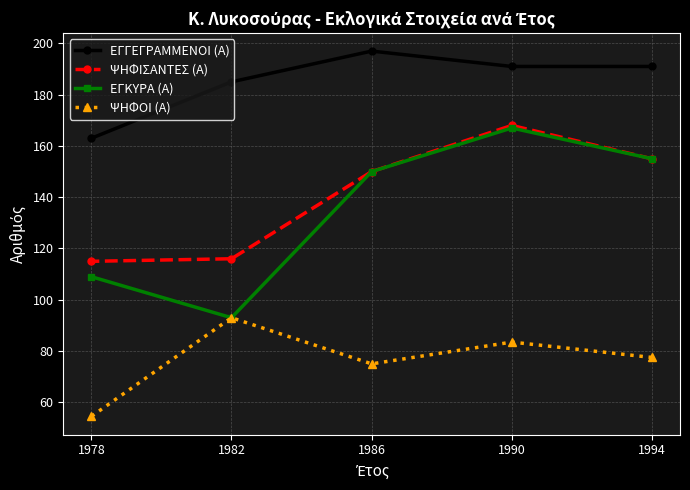

Which series has the largest total across all categories?

ΕΓΓΕΓΡΑΜΜΕΝΟΙ (Α)